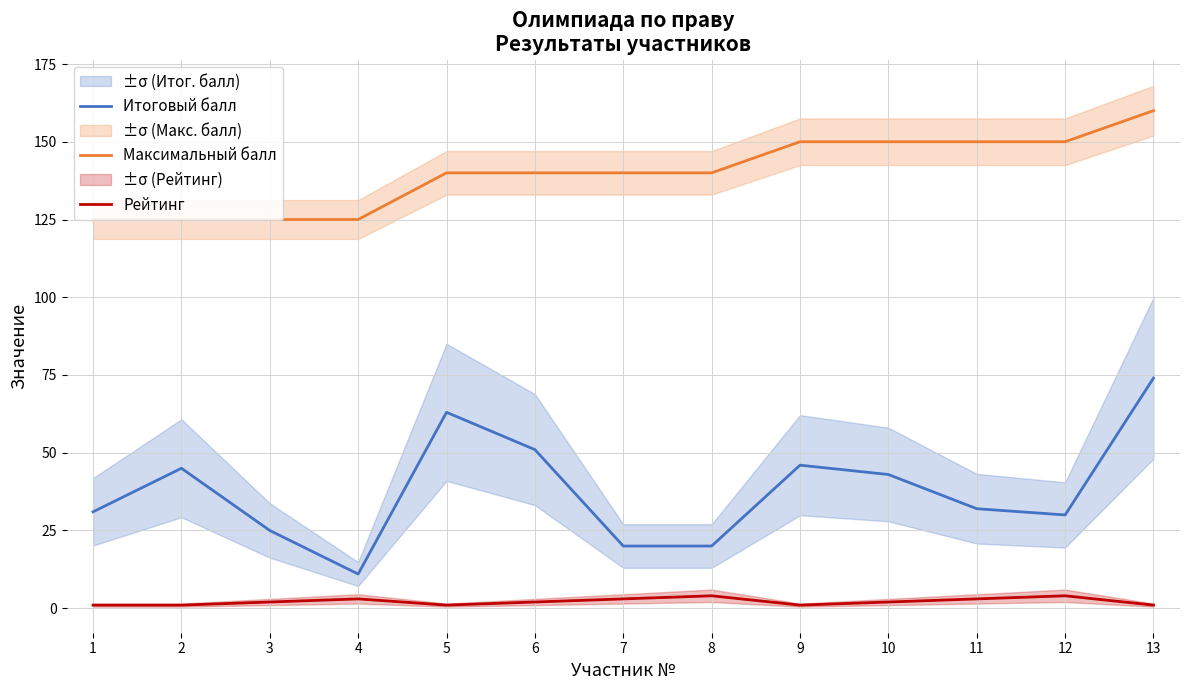

The value of Итоговый балл at 7 is 20. True or false?

True